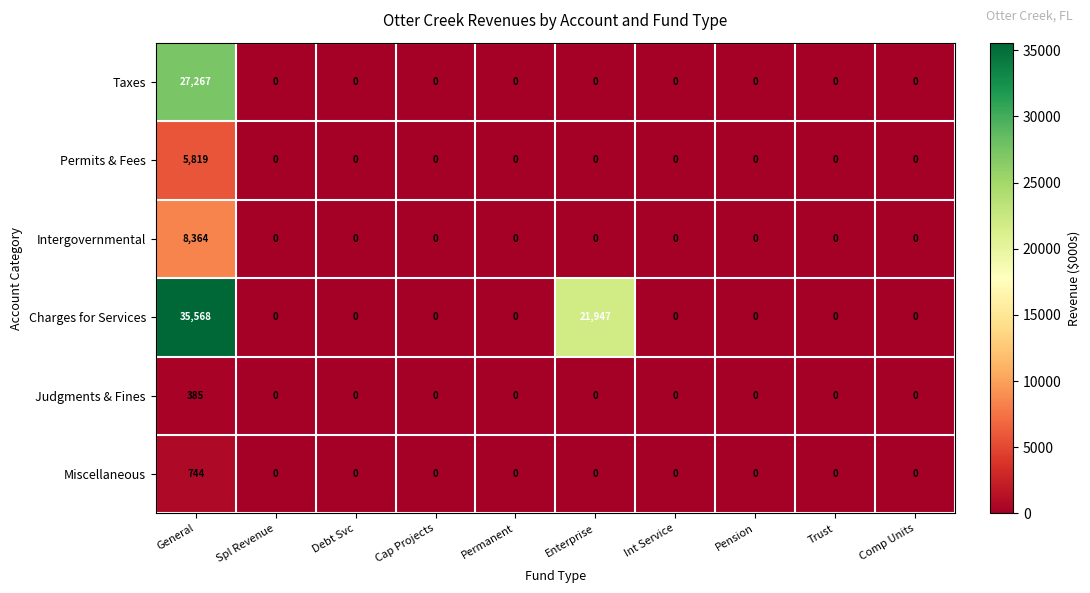

At which label does Taxes reach its peak?

General